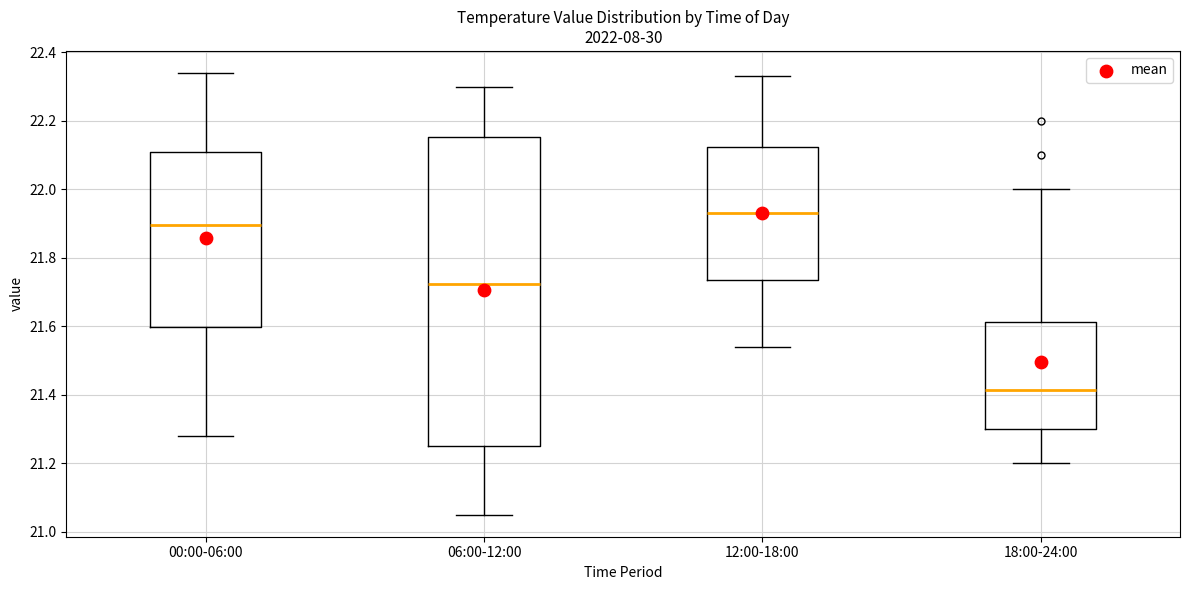

Comparing the boxes themselves (not the whiskers), which one is the tallest?

06:00-12:00